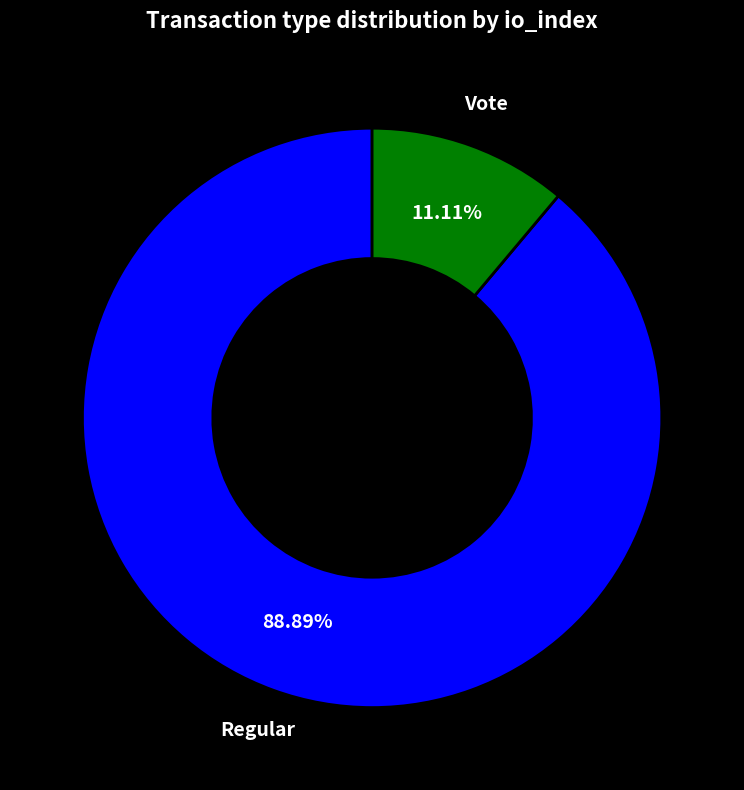

Which category has the smallest portion of the pie?

Vote